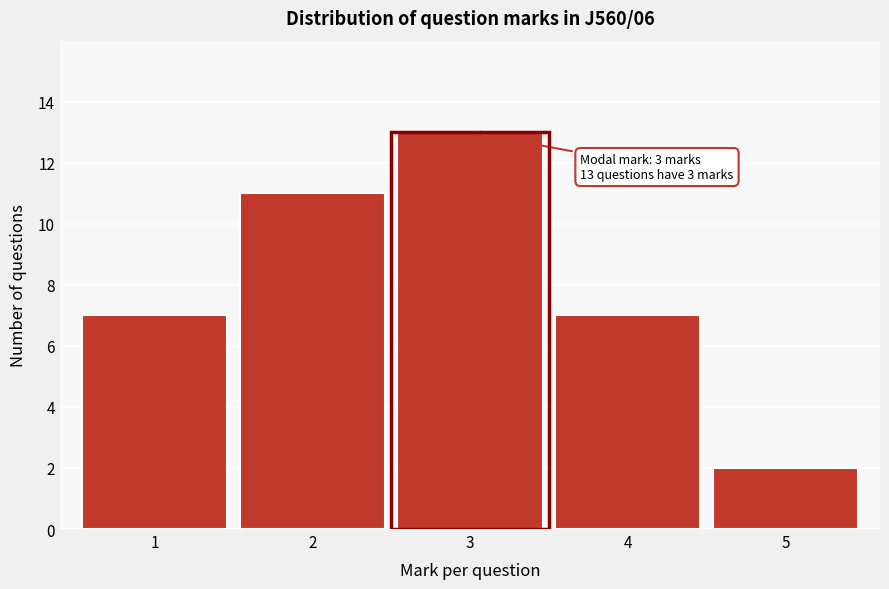

Reading left to right, extract all data points from this chart.

7	11	13	7	2